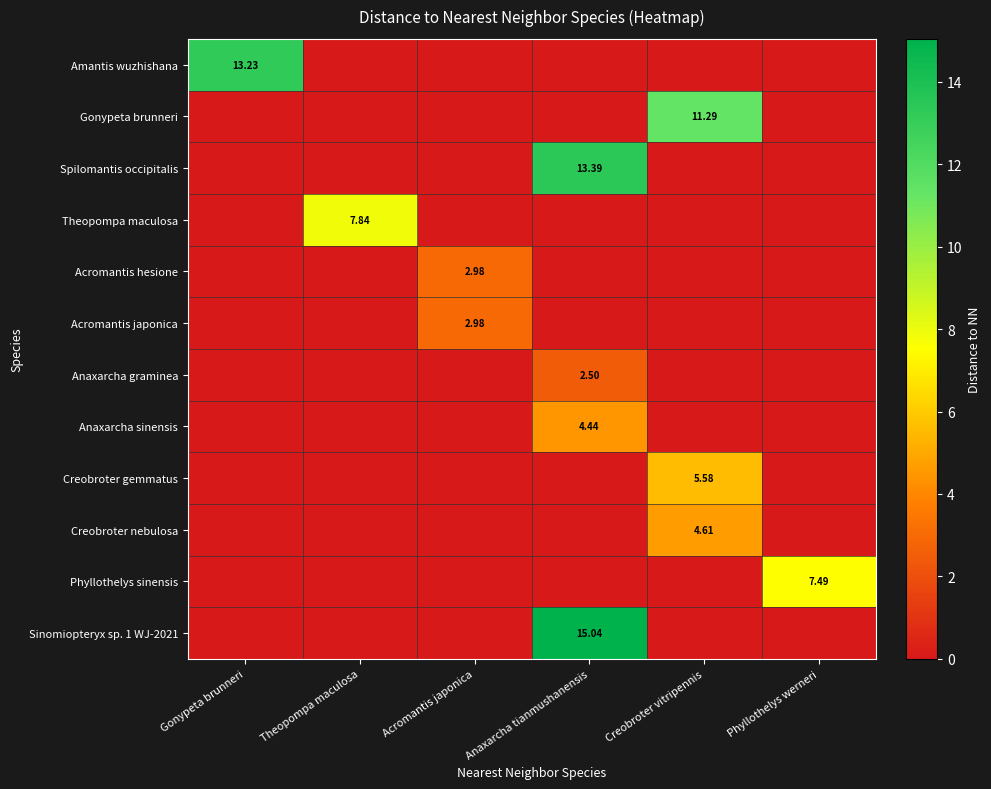

At which label does Sinomiopteryx sp. 1 WJ-2021 reach its minimum?

Gonypeta brunneri